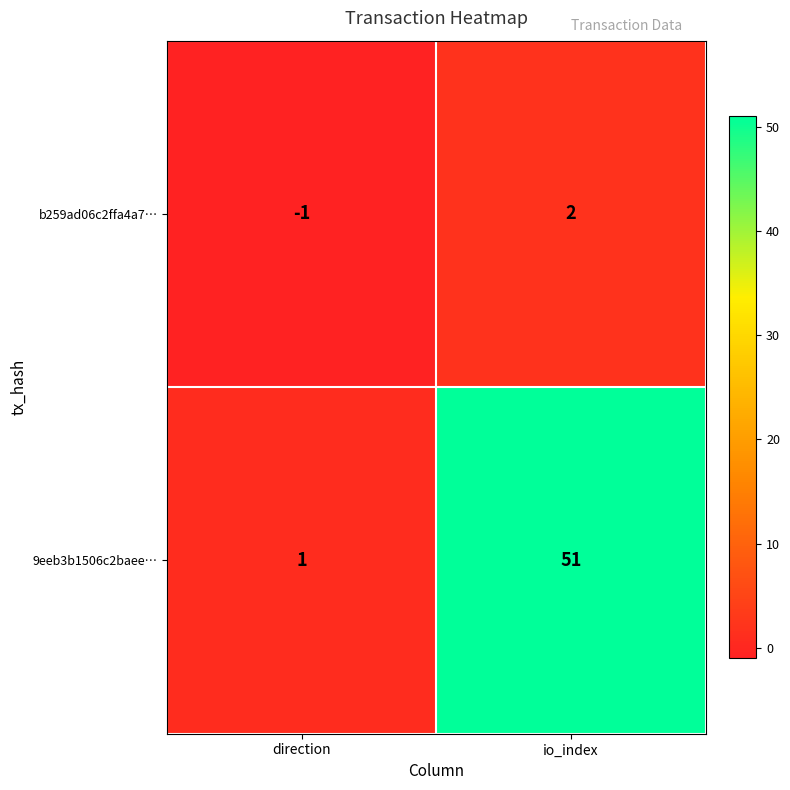

Reading left to right, list all the values displayed in this chart.

b259ad06c2ffa4a7…: direction=-1	io_index=2
9eeb3b1506c2baee…: direction=1	io_index=51